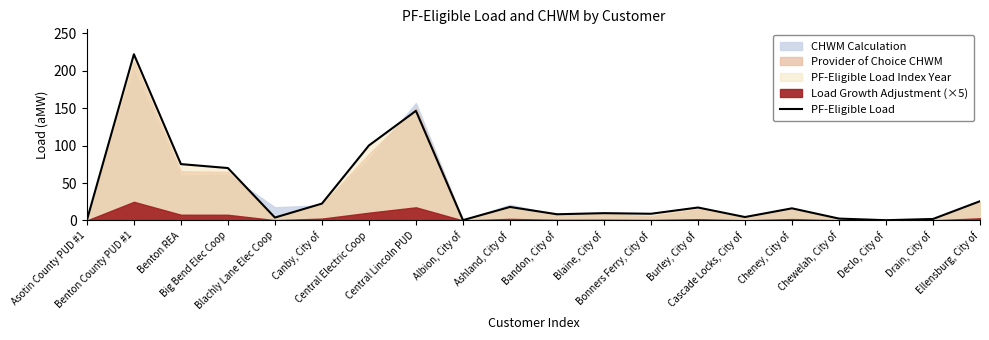

True or false: the data shows 2.9 at Drain, City of.

False